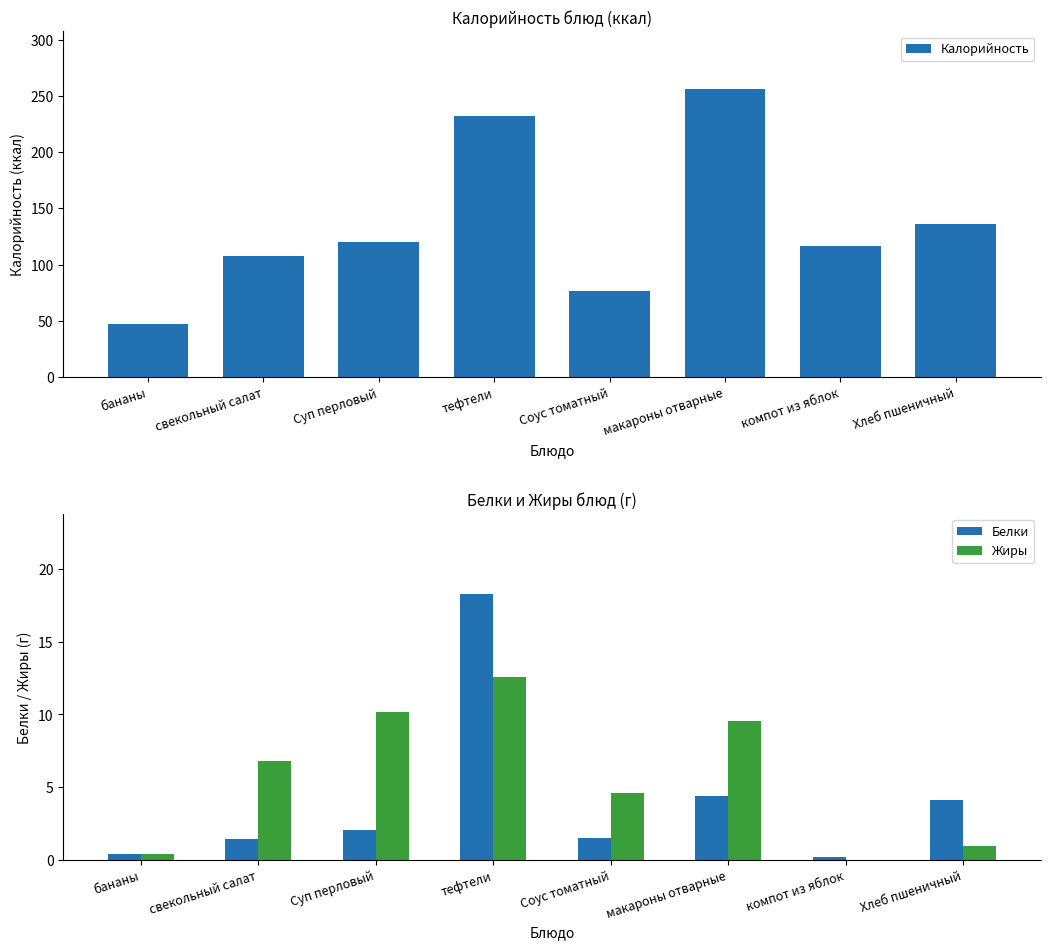

Reading left to right, what are all the values shown in this chart?

Калорийность: бананы=47.0	свекольный салат=108.0	Суп перловый=120.0	тефтели=232.5	Соус томатный=77.0	макароны отварные=256.1	компот из яблок=116.6	Хлеб пшеничный=135.7
Белки: бананы=0.4	свекольный салат=1.4	Суп перловый=2.0	тефтели=18.3	Соус томатный=1.5	макароны отварные=4.4	компот из яблок=0.2	Хлеб пшеничный=4.1
Жиры: бананы=0.4	свекольный салат=6.8	Суп перловый=10.2	тефтели=12.6	Соус томатный=4.6	макароны отварные=9.5	компот из яблок=0.0	Хлеб пшеничный=0.9